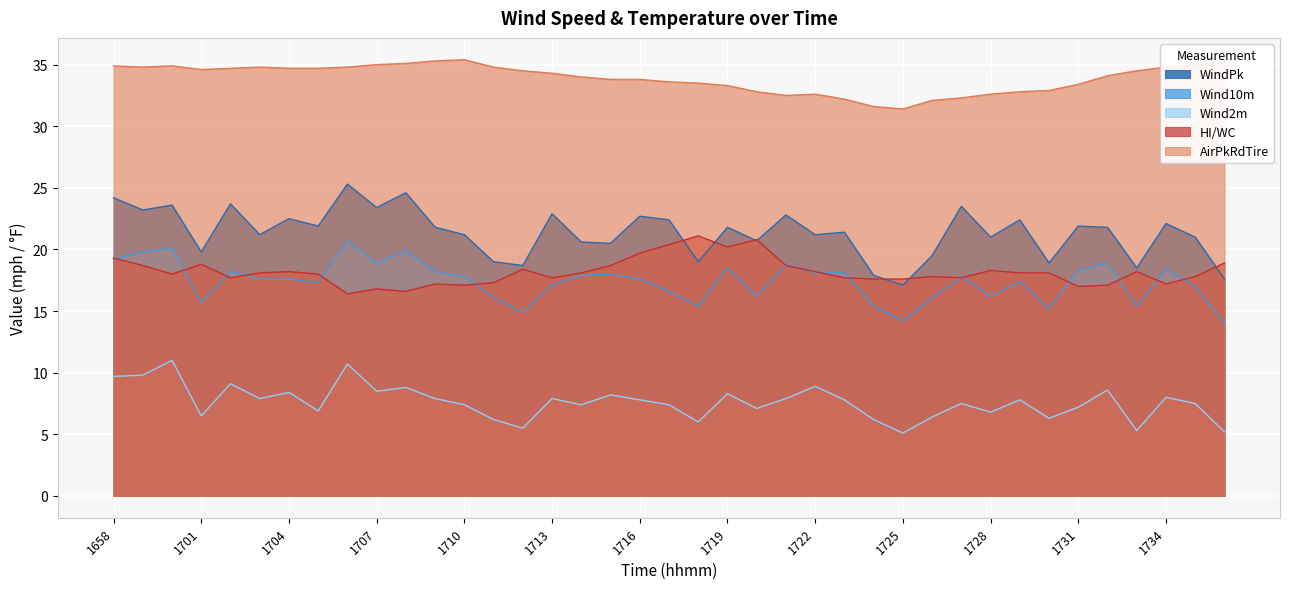

Where is the first local maximum for Wind2m?

1700